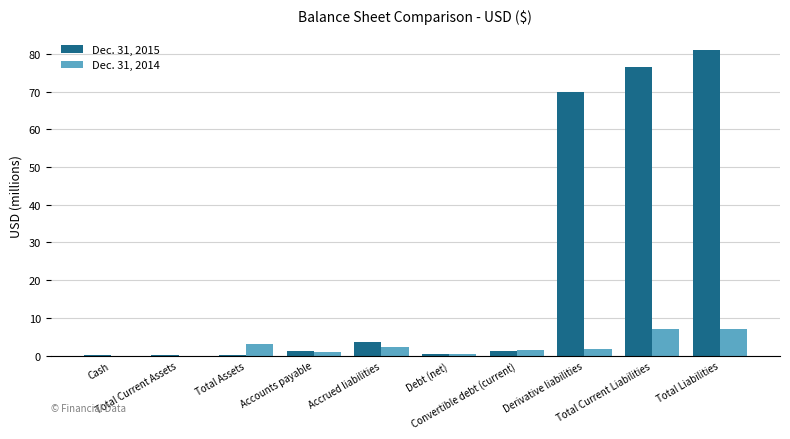

Which series changed the most between Total Assets and Debt (net)?

Dec. 31, 2014